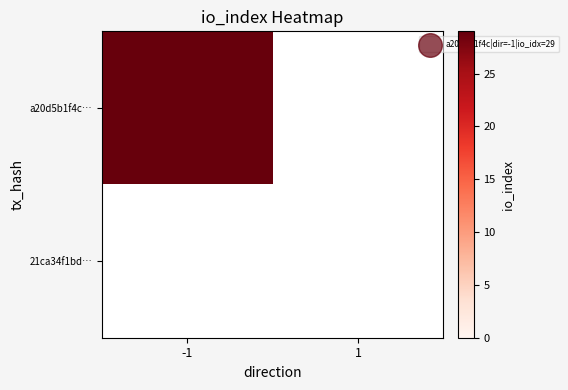

How many data points in 21ca34f1bd1e31e6e8837ff477e21187f8b21a9 are less than 1?

1